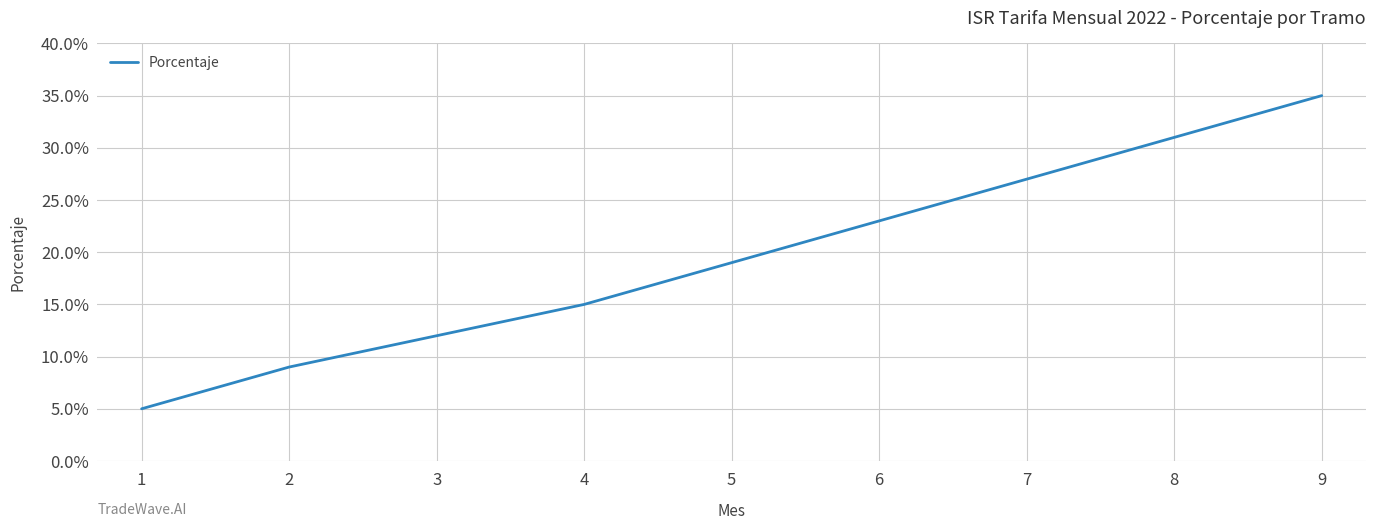

List the labels in order of value, smallest first.

1, 2, 3, 4, 5, 6, 7, 8, 9